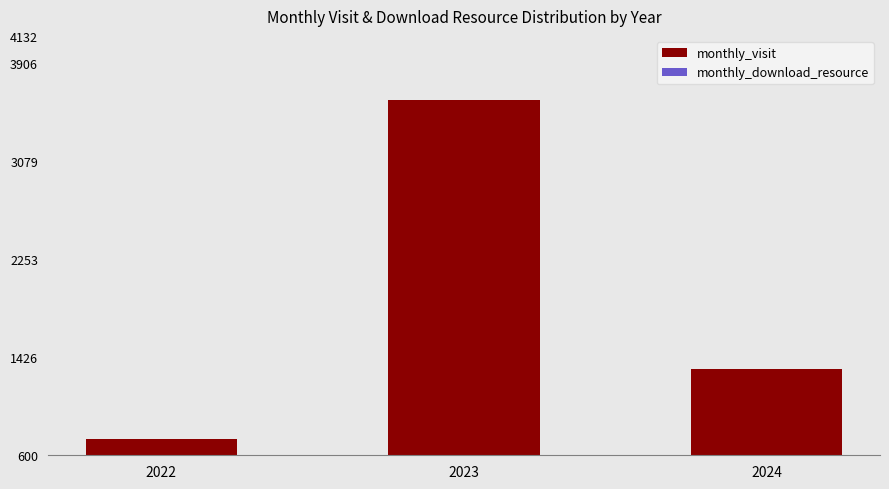

What value does the monthly_download_resource series have at 2022?

100